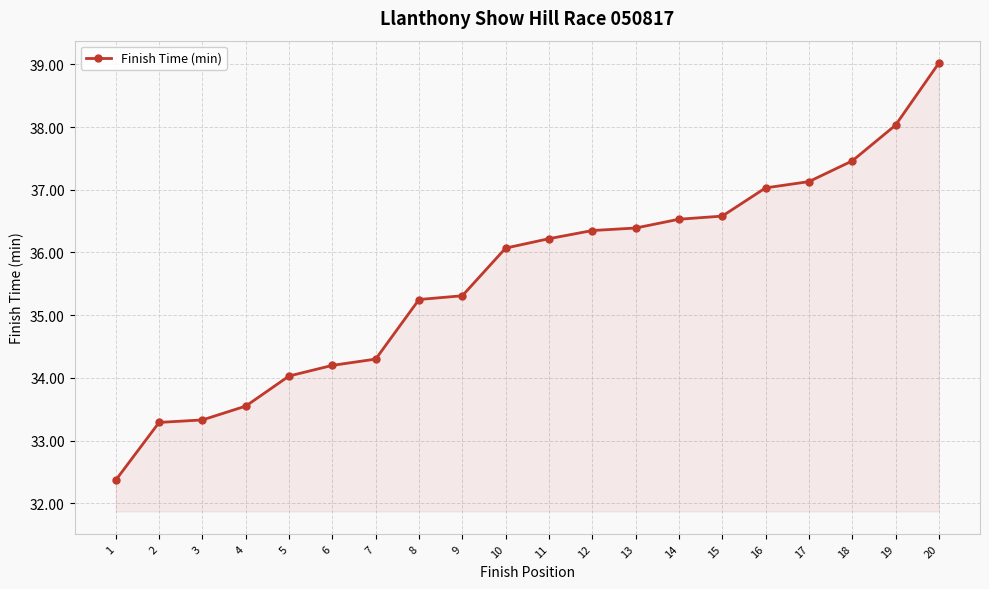

What is the average value?

35.6